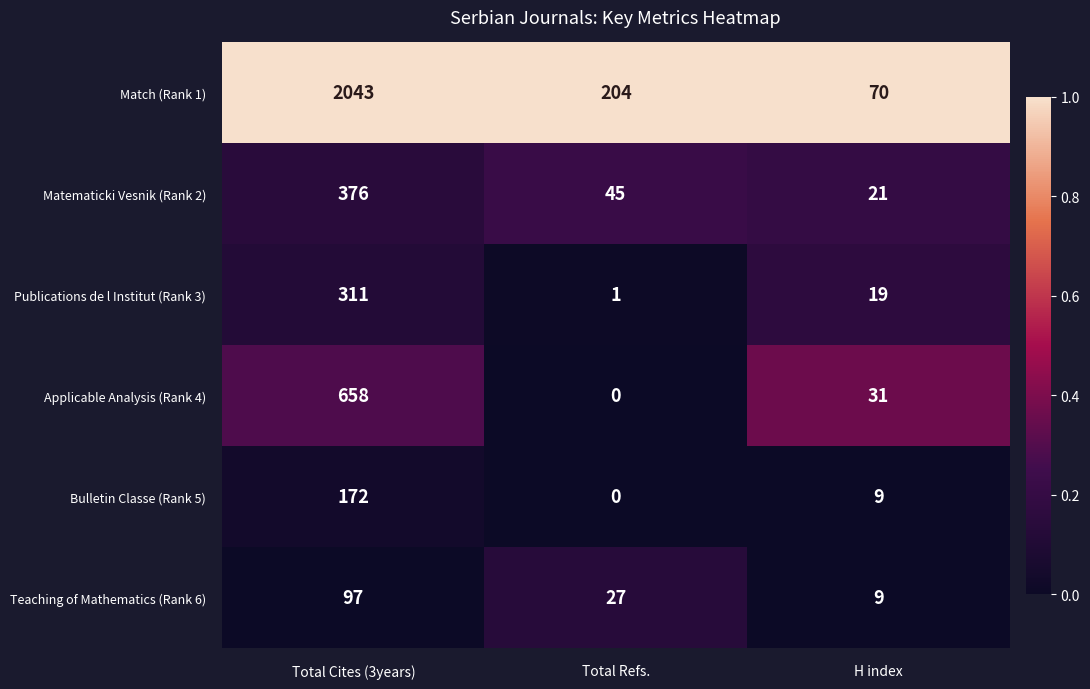

The value of Match (Rank 1) at H index is 70. True or false?

True